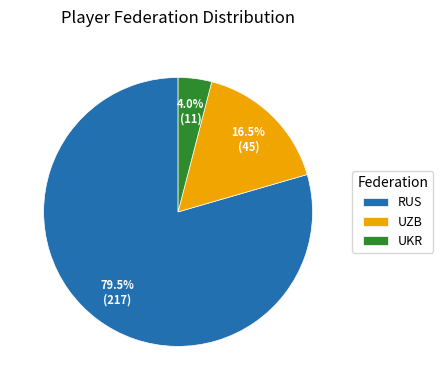

How many segments does this pie chart have?

3